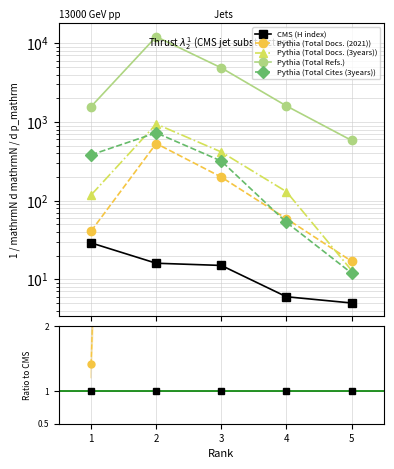

Does the chart have visible grid lines?

Yes